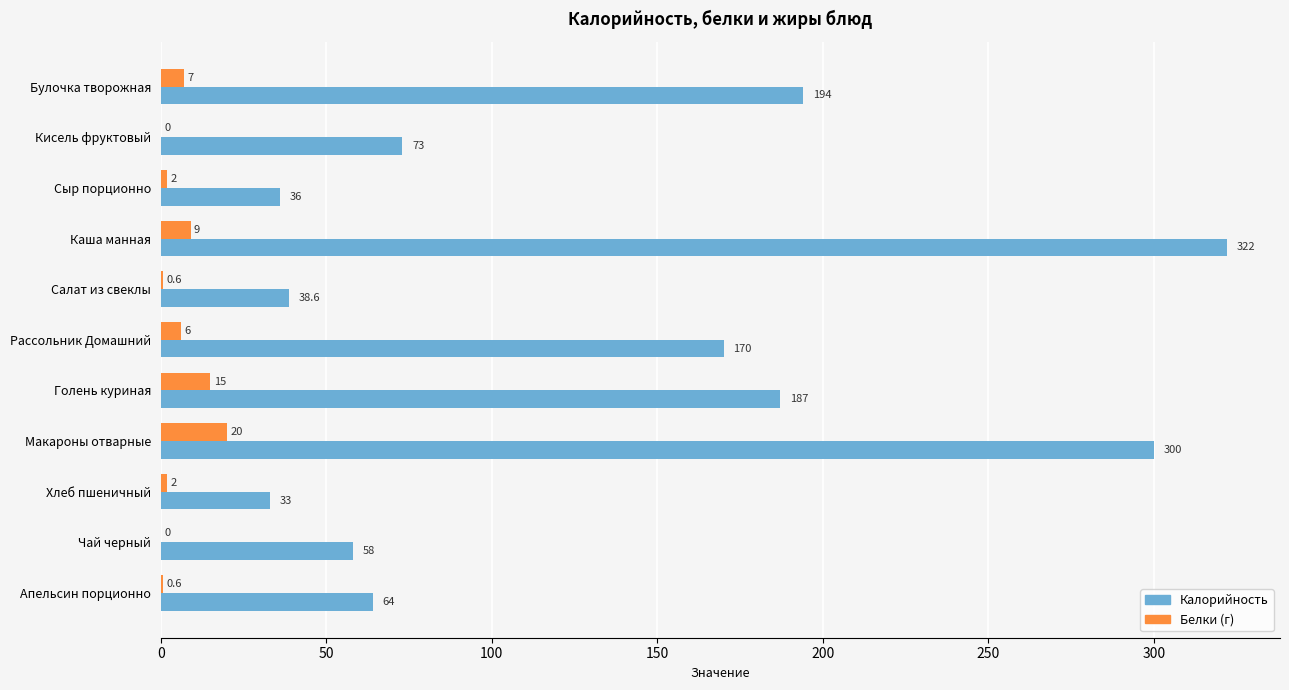

Count the number of categories in the chart.

11